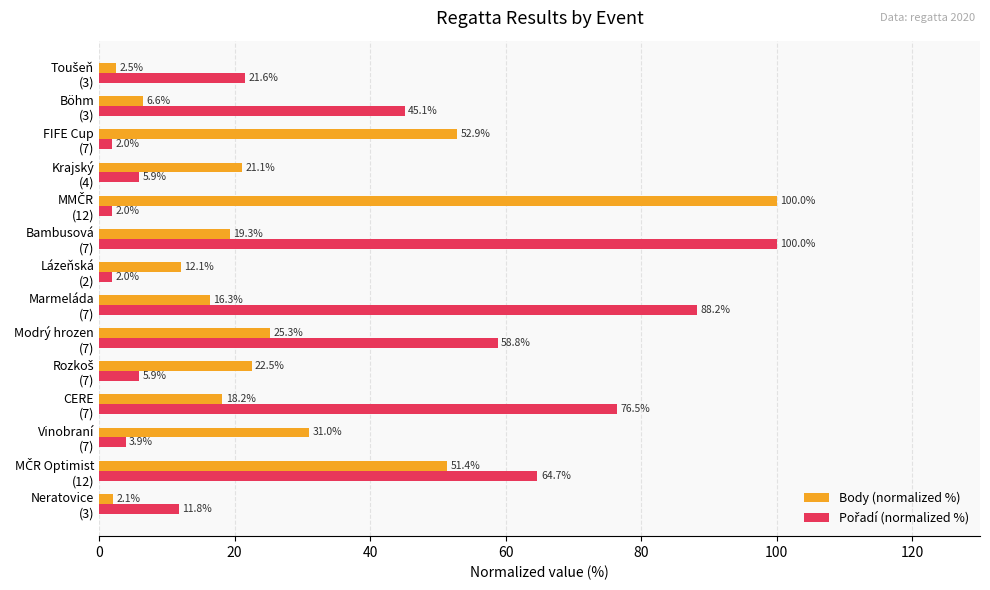

At how many categories does at least one series exceed 80?

3